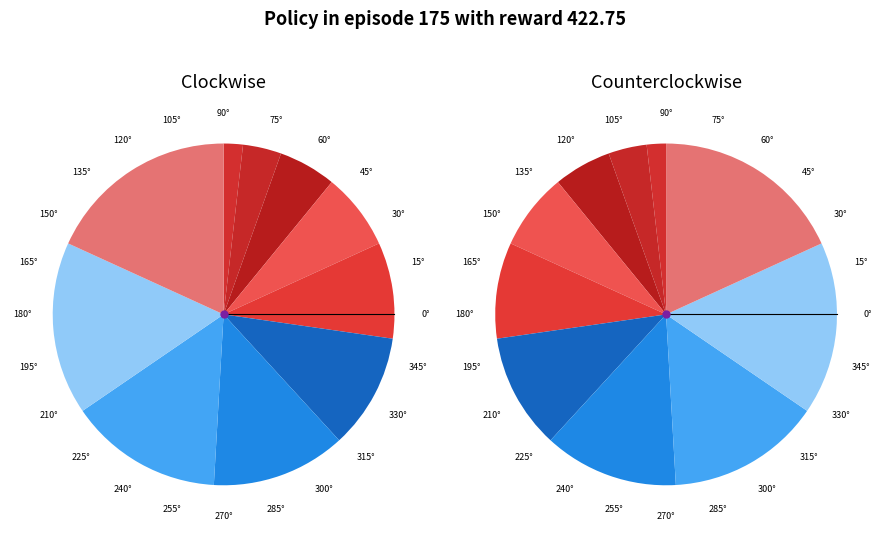

Which slice is the smallest?

1